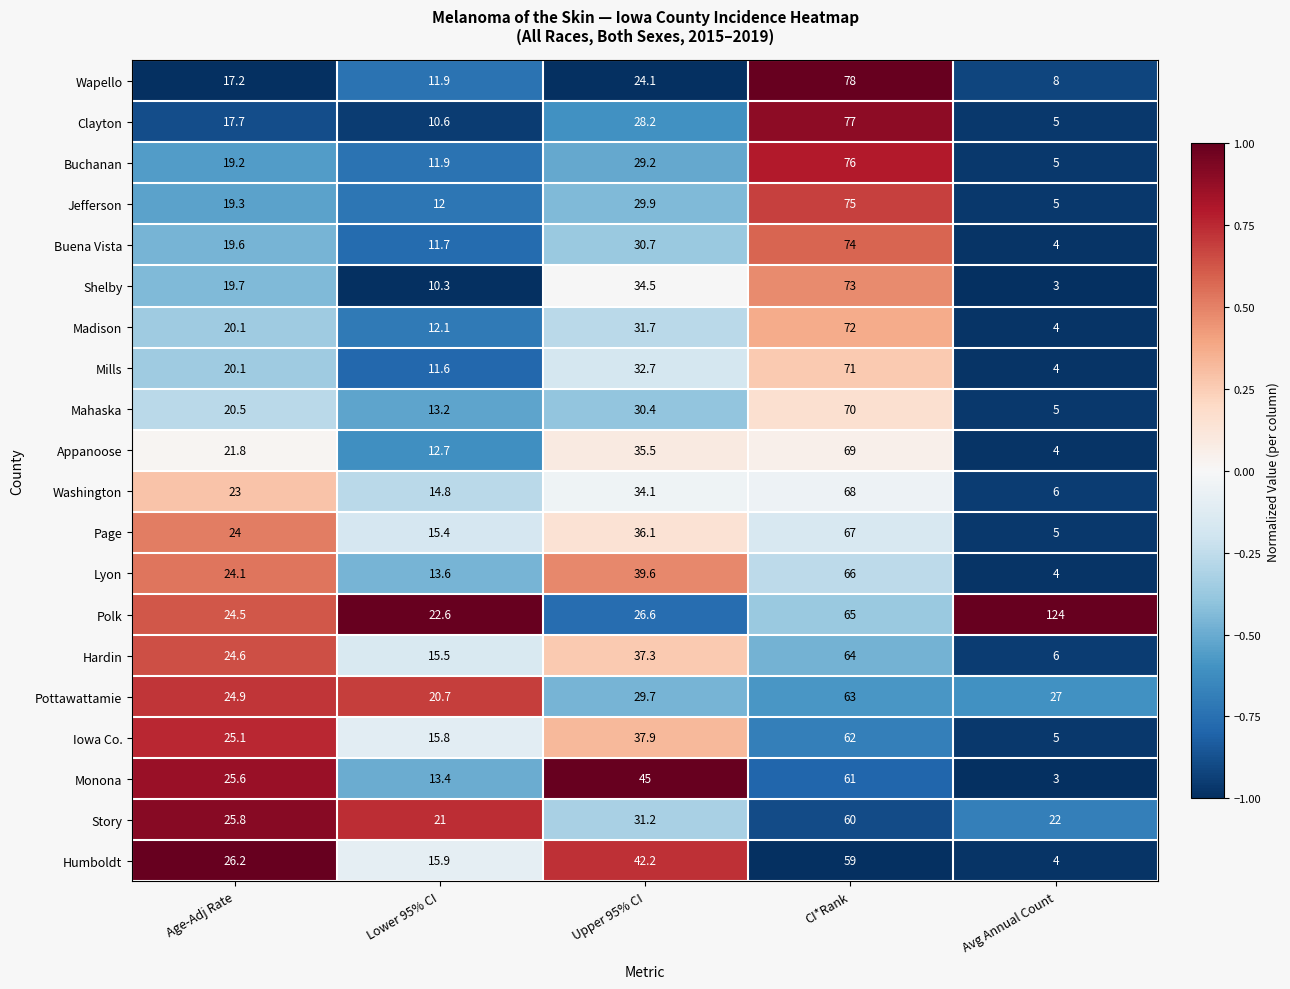

What is the total value across all series at Upper 95% CI?

666.6